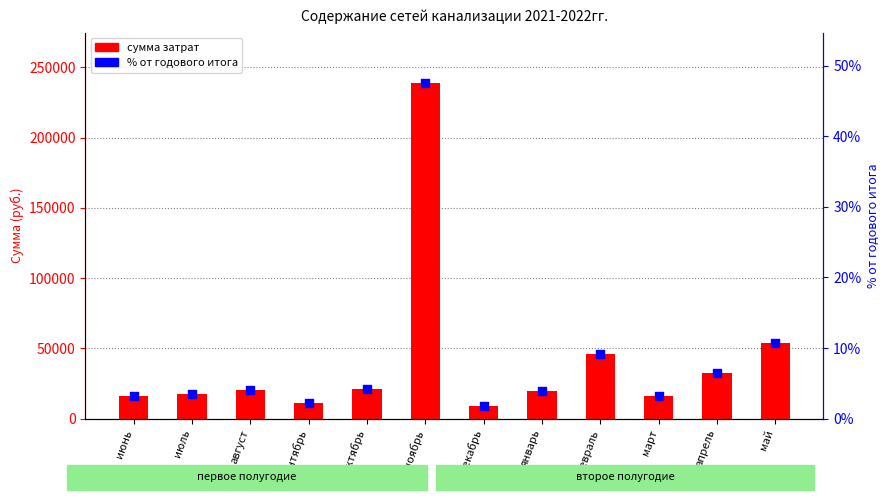

Is the value of сумма затрат at февраль greater than the value of % от годового итога at март?

Yes